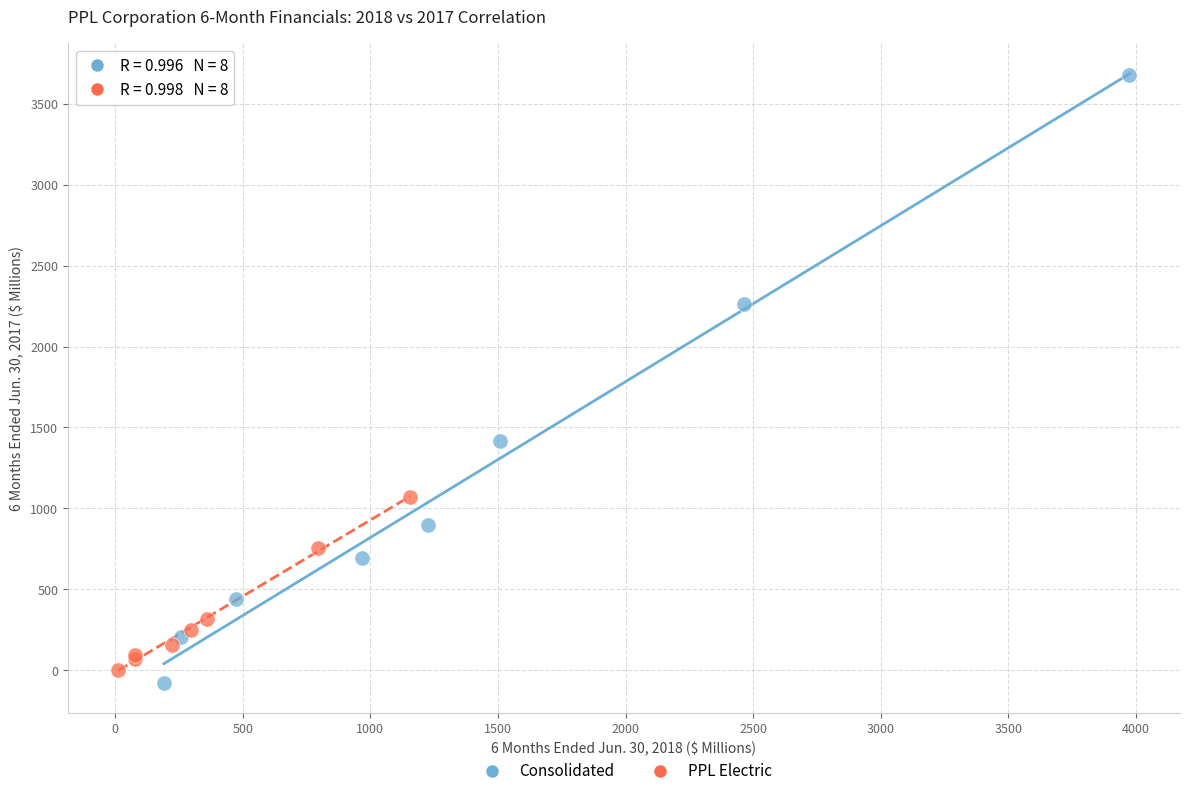

Which series has the largest Y range (max minus min)?

Consolidated